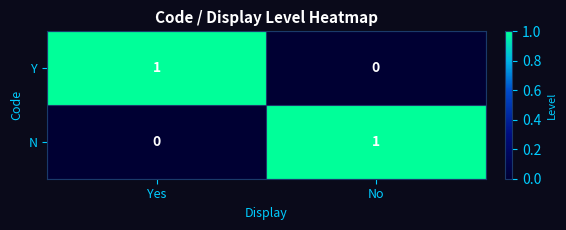

How many categories are shown in the chart?

2